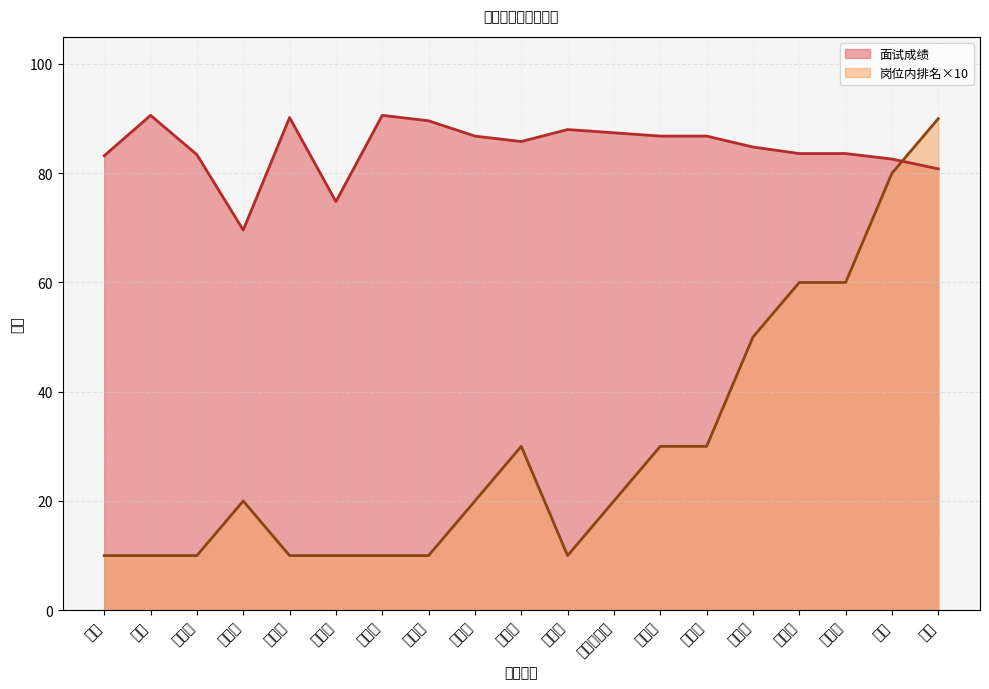

How many 岗位内排名 values are between 10 and 50?

15